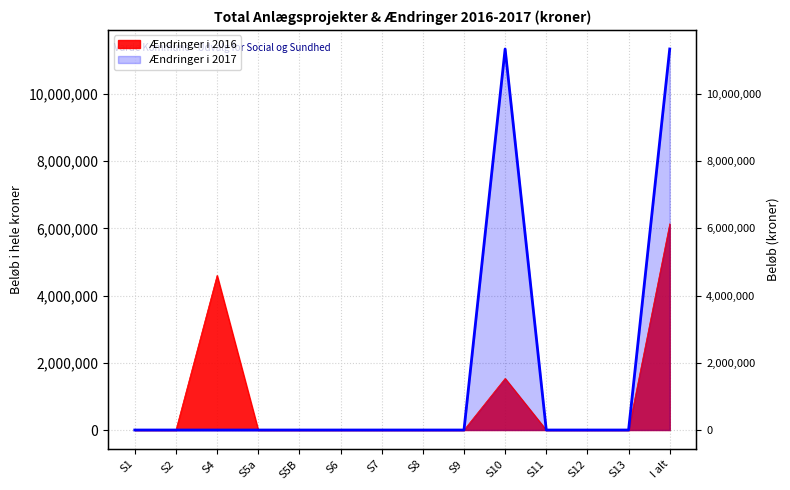

Which label corresponds to the smallest value in the chart?

S1